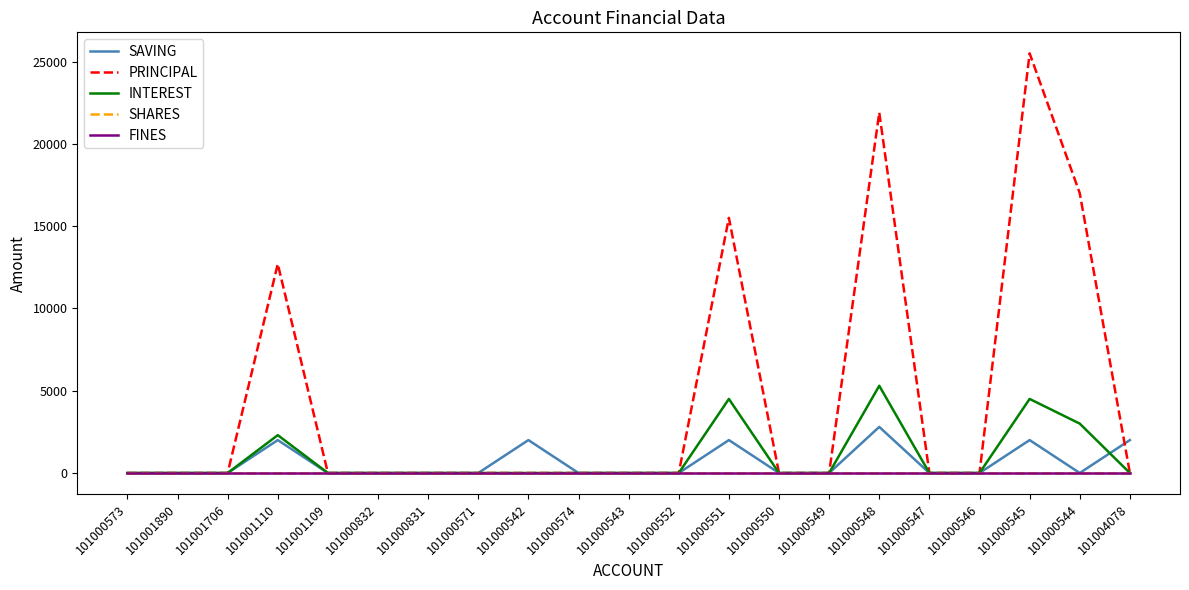

Where is the first local maximum for INTEREST?

101001110